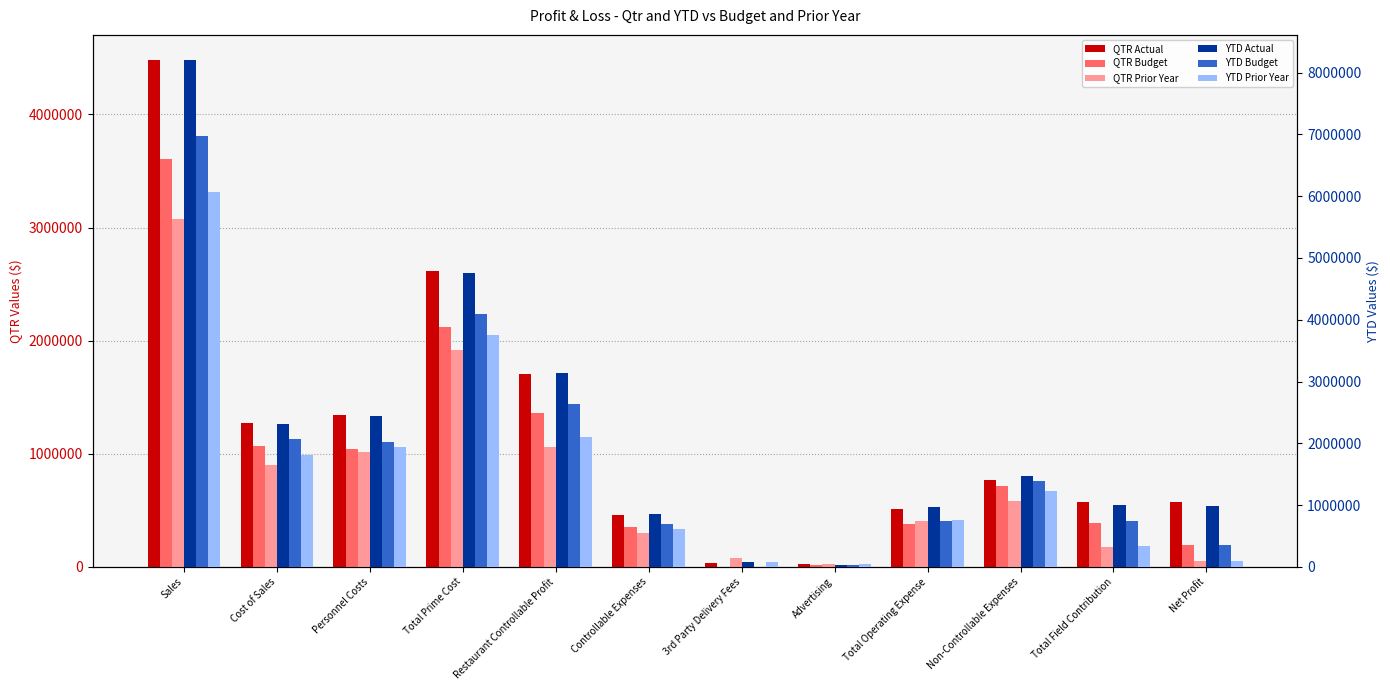

At how many categories does at least one series exceed 6806394?

1